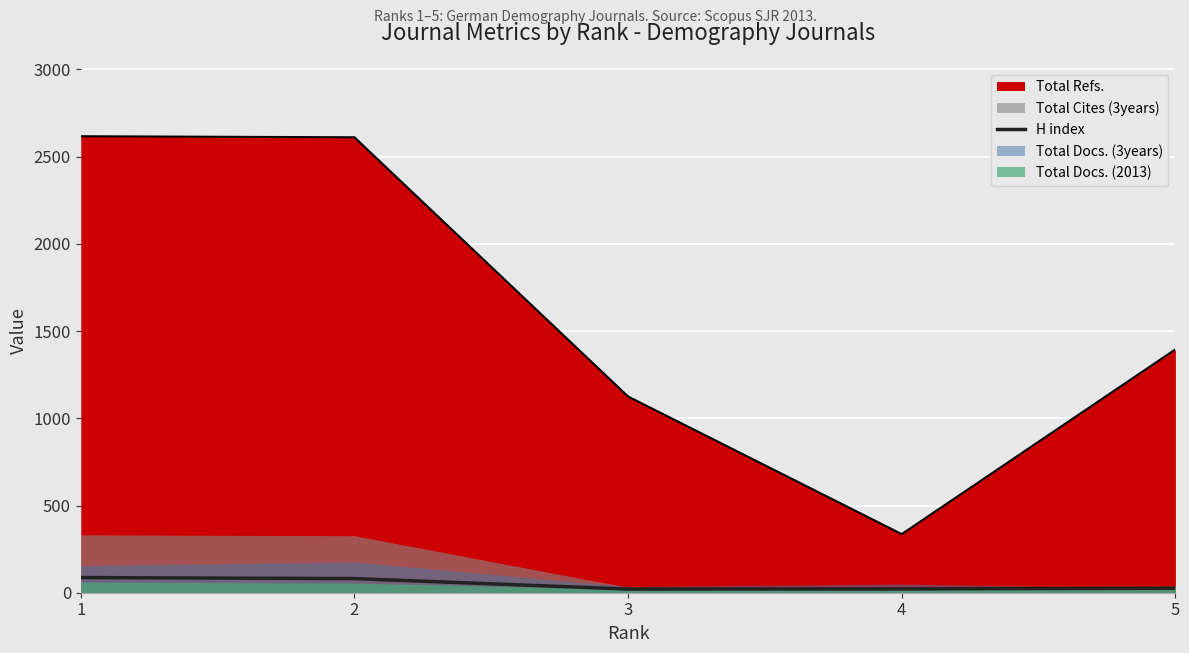

Where does the data first go above 26?

1